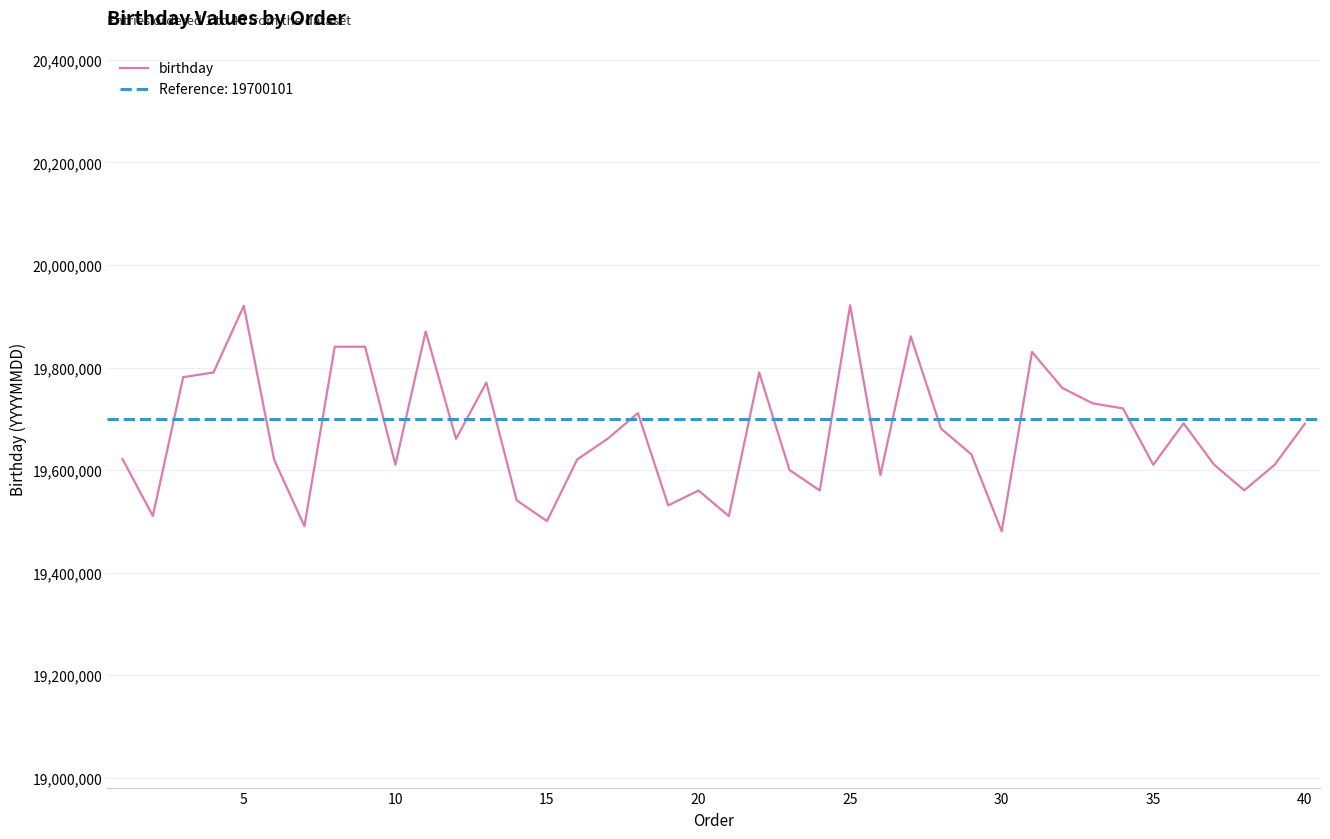

What is the maximum value for birthday?

19921229